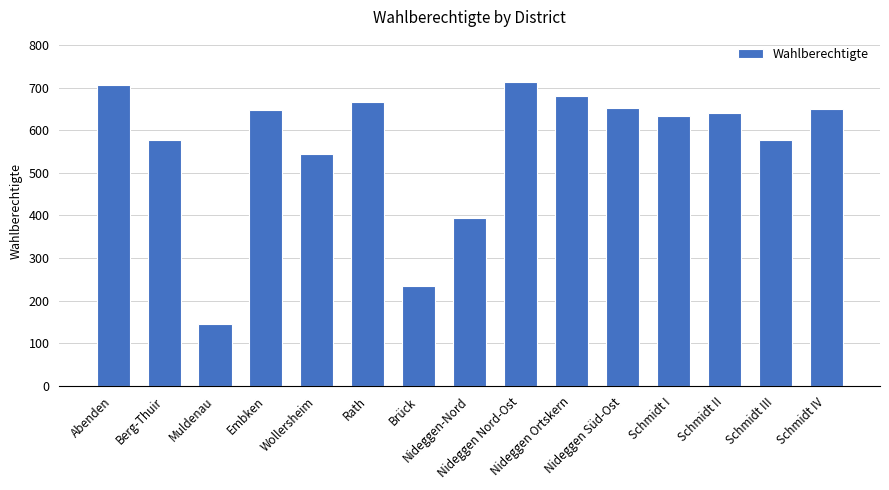

What is the greatest value displayed?

712